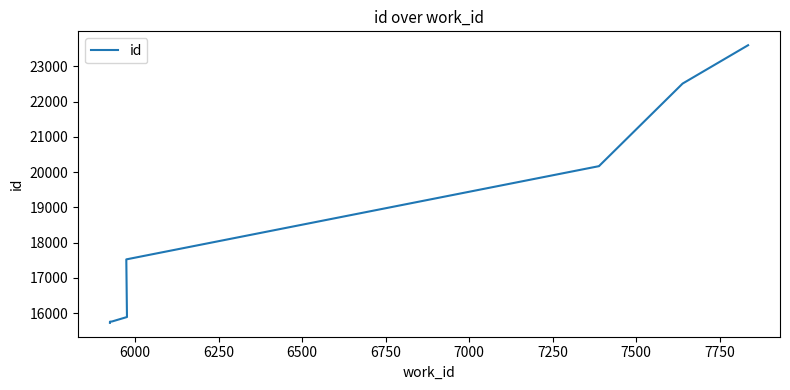

What is the value of the 8th point from the left?

20192